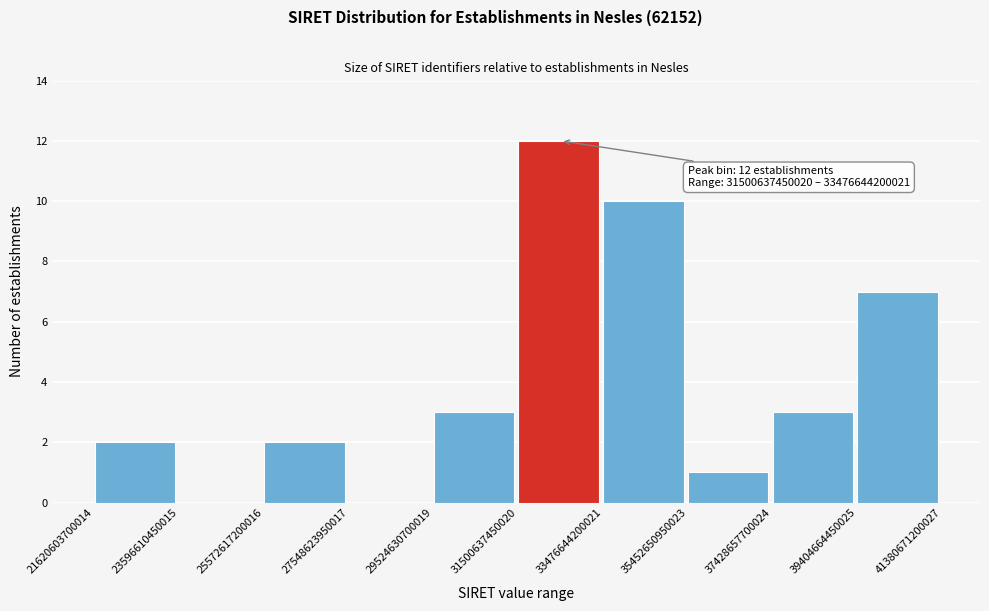

Over which range of the x-axis is the bar tallest?

31500637450020 to 33476644200021